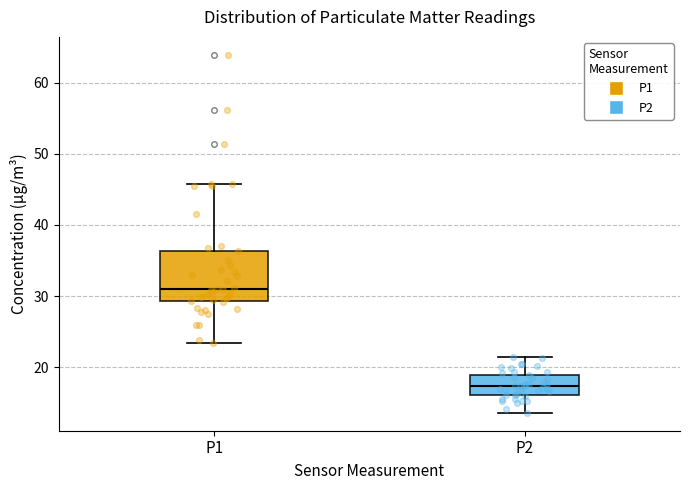

Where does the median line of the box for P2 sit on the y-axis? The values are not printed on the chart, so give them approximately, as read against the axis.

17